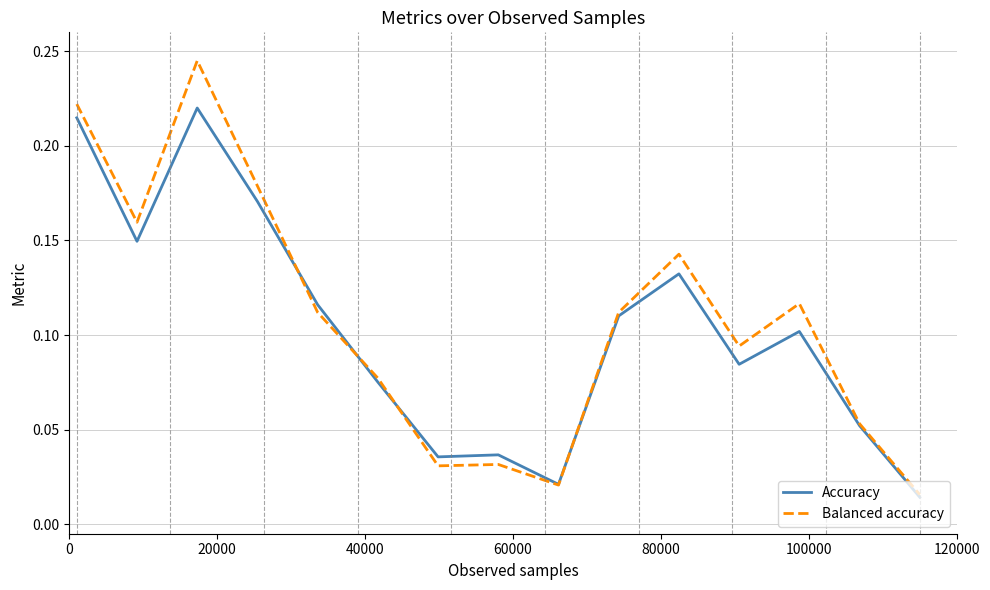

Which series has the largest total across all categories?

Balanced accuracy